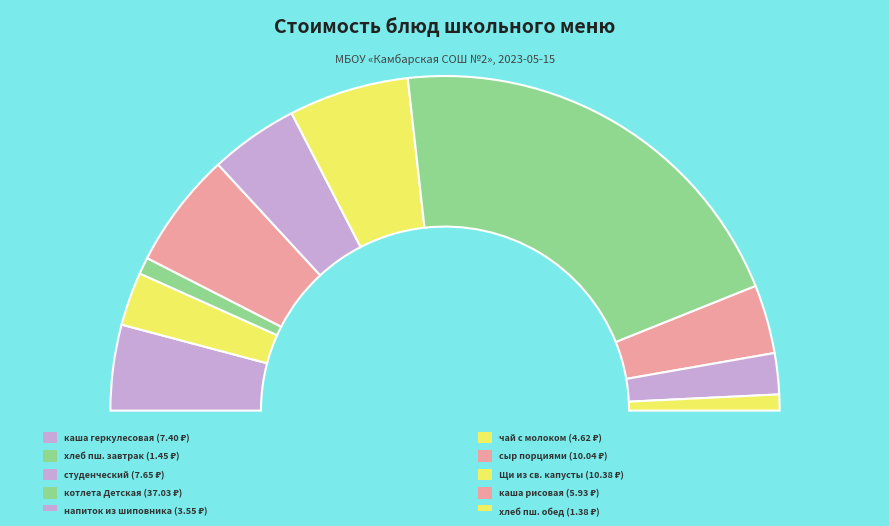

Which category has the smallest portion of the pie?

хлеб пшеничный (обед)